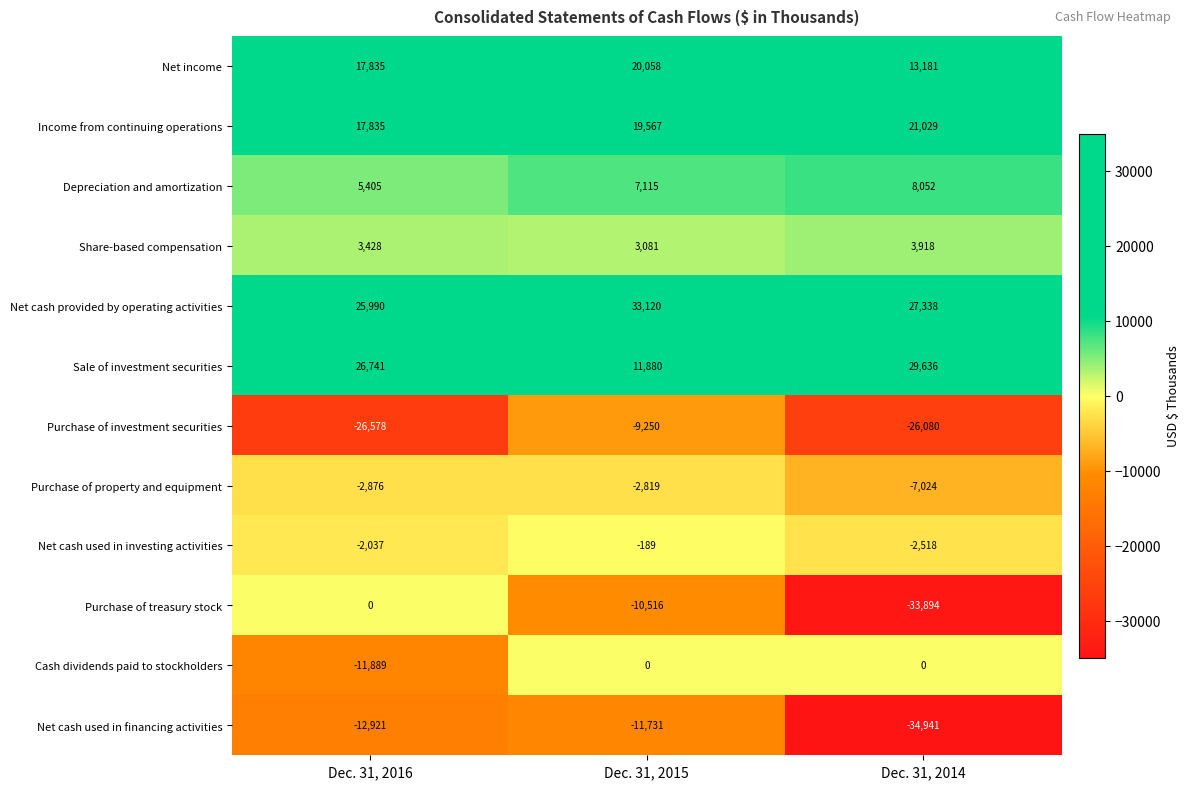

The value of Cash dividends paid to stockholders at Dec. 31, 2016 is -7279. True or false?

False